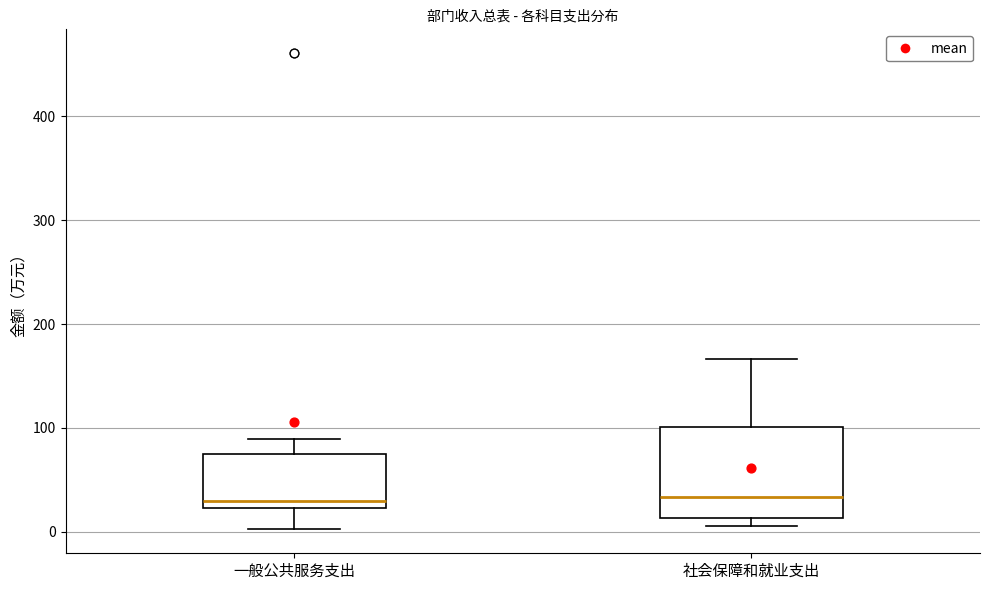

Where does the upper whisker of the box for 社会保障和就业支出 end on the y-axis? The values are not printed on the chart, so give them approximately, as read against the axis.

170